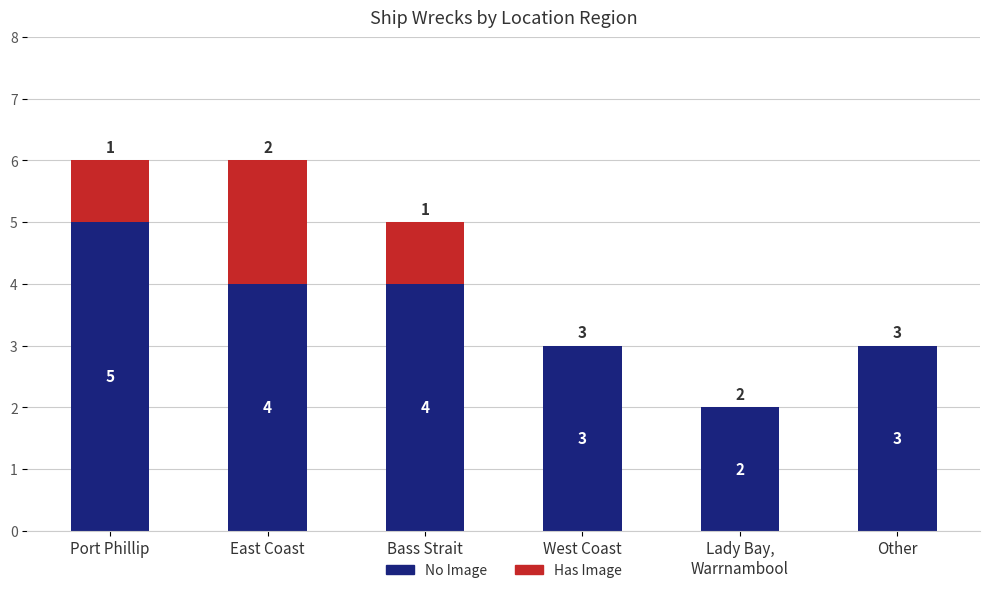

What is the difference between the No Image values at Lady Bay,
Warrnambool and Other?

1